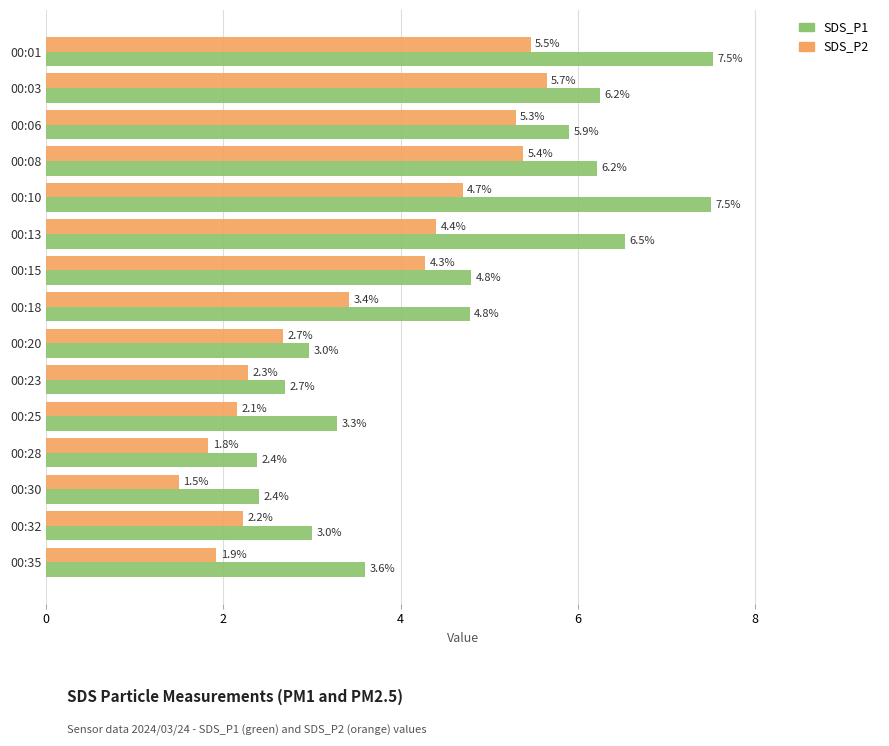

How many distinct data groups are displayed?

2